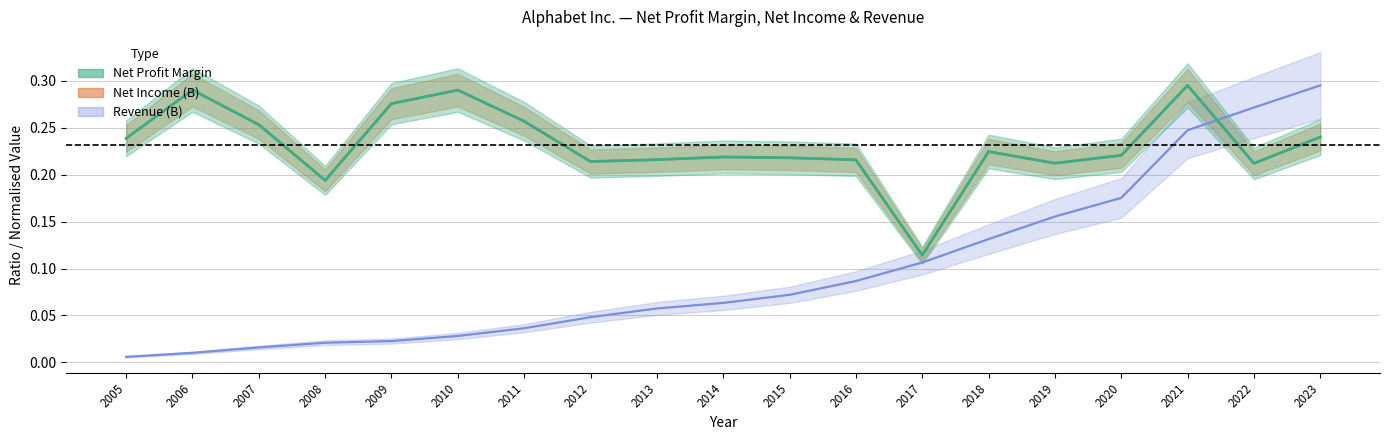

In Net Profit Margin, how many points are higher than both neighbors (excluding endpoints)?

5